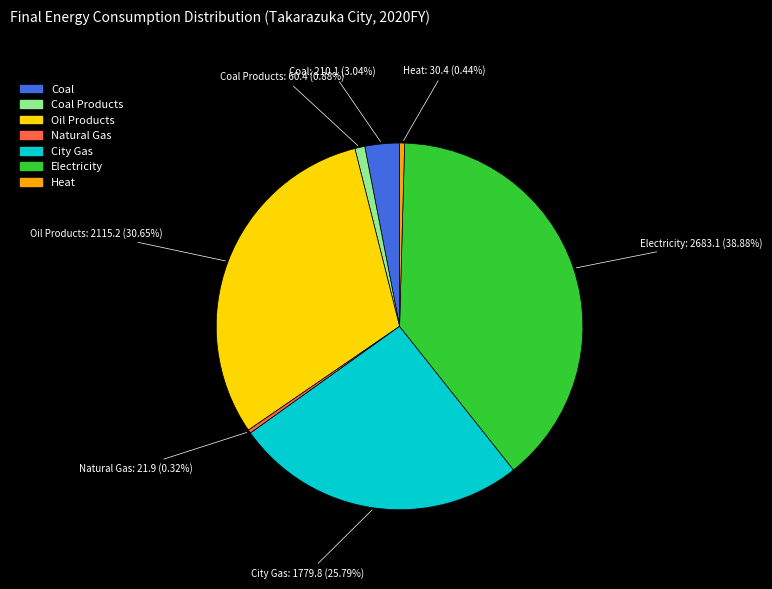

To the nearest percent, what is the average slice percentage?

14%